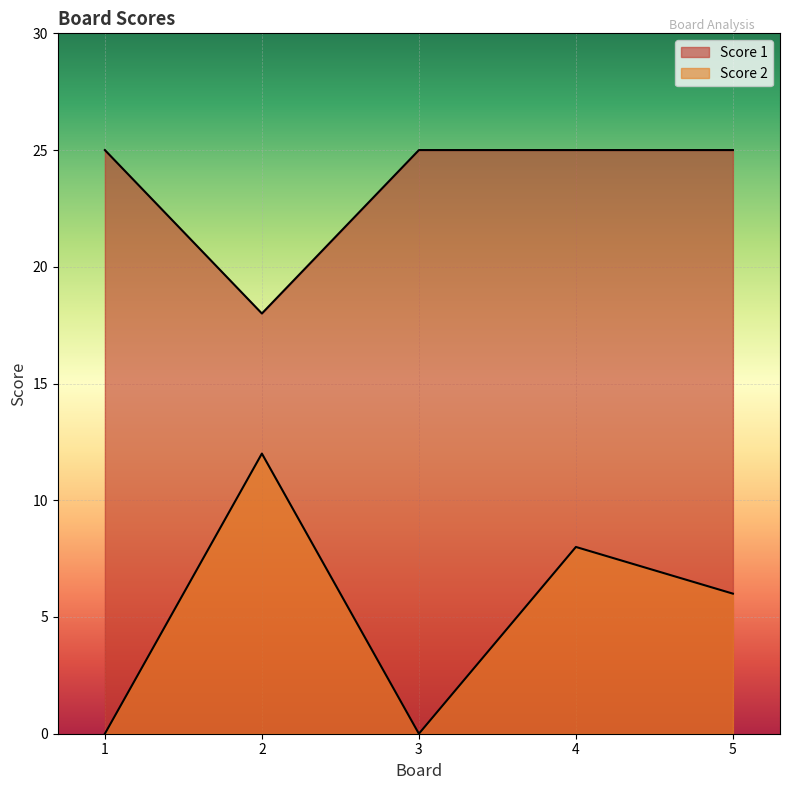

What is the value of the Score 1 point at the 5th from the left?

25